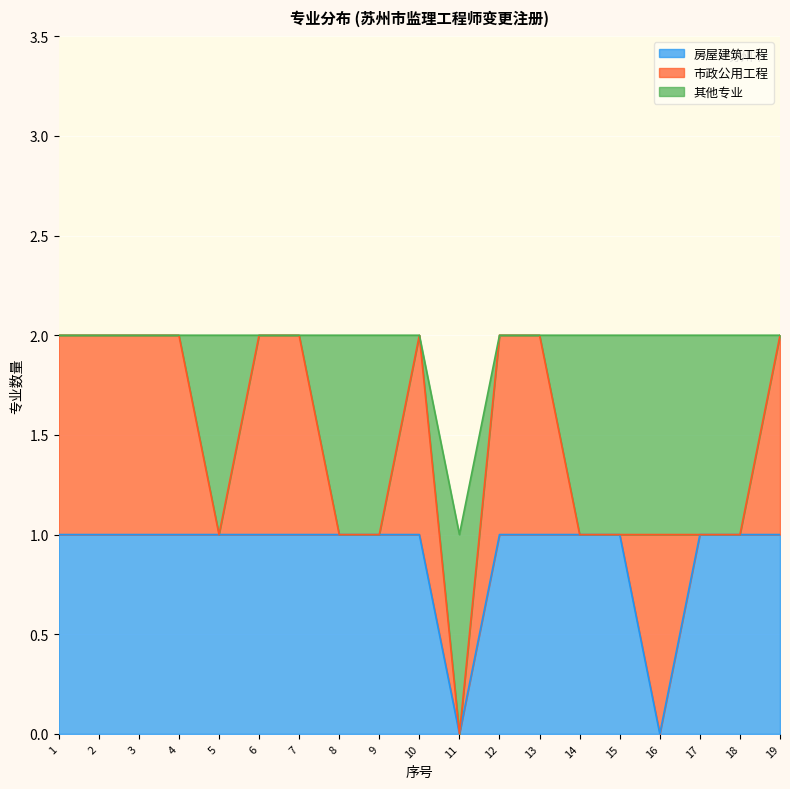

List the series in order of their overall mean, highest first.

房屋建筑工程, 市政公用工程, 其他专业